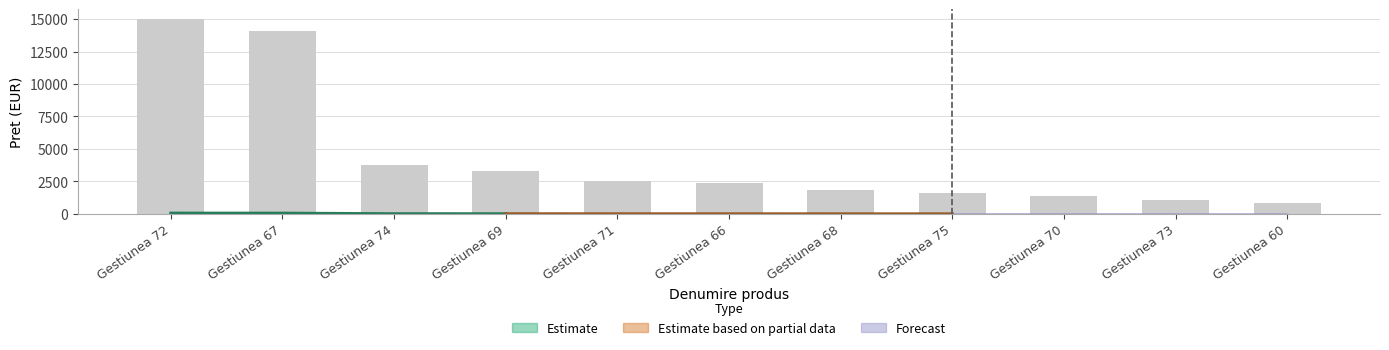

What is the greatest value displayed?

15000.0